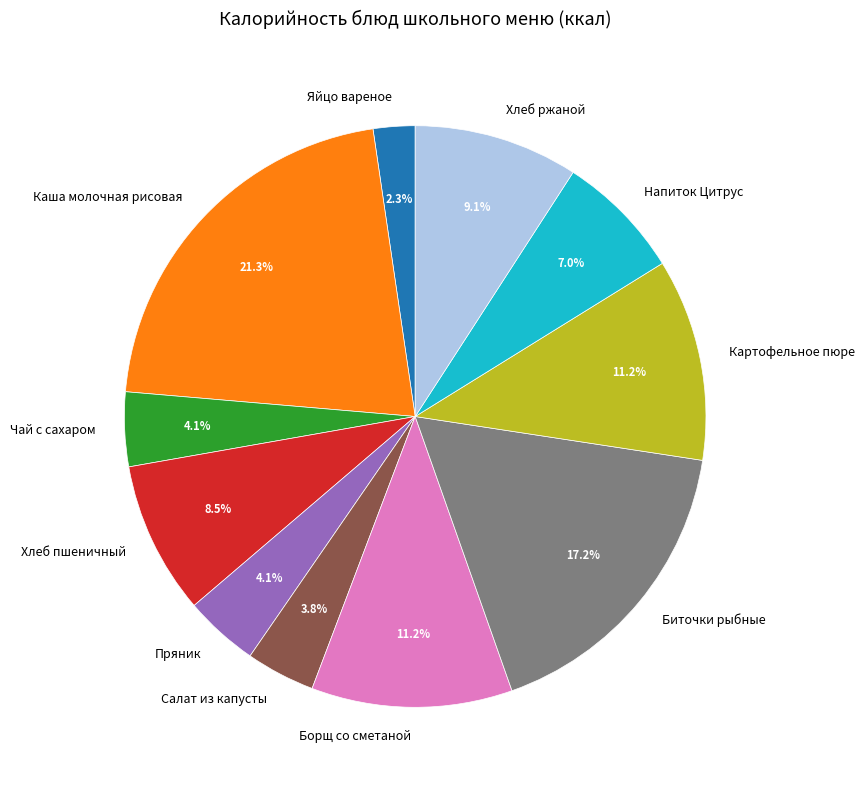

Which has a higher value, Биточки рыбные or Пряник?

Биточки рыбные